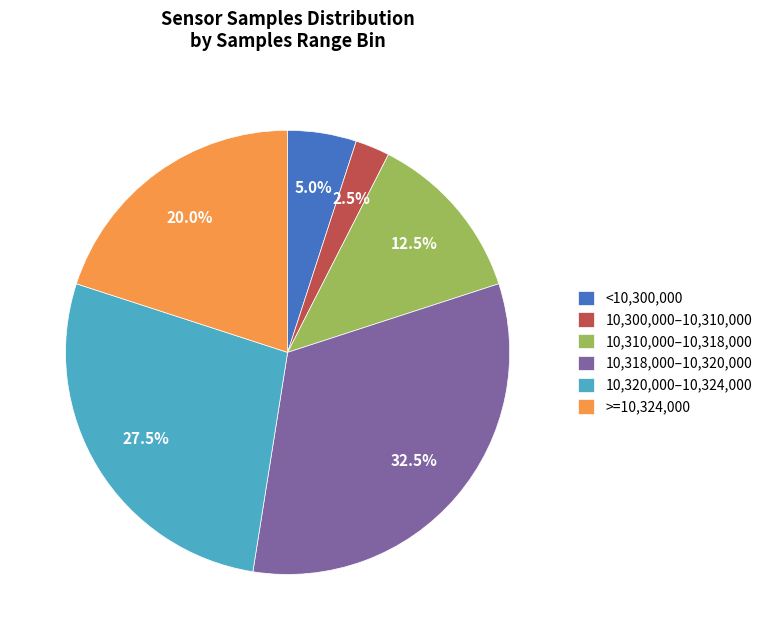

Rank the categories by value from highest to lowest.

10,318,000–10,320,000, 10,320,000–10,324,000, >=10,324,000, 10,310,000–10,318,000, <10,300,000, 10,300,000–10,310,000